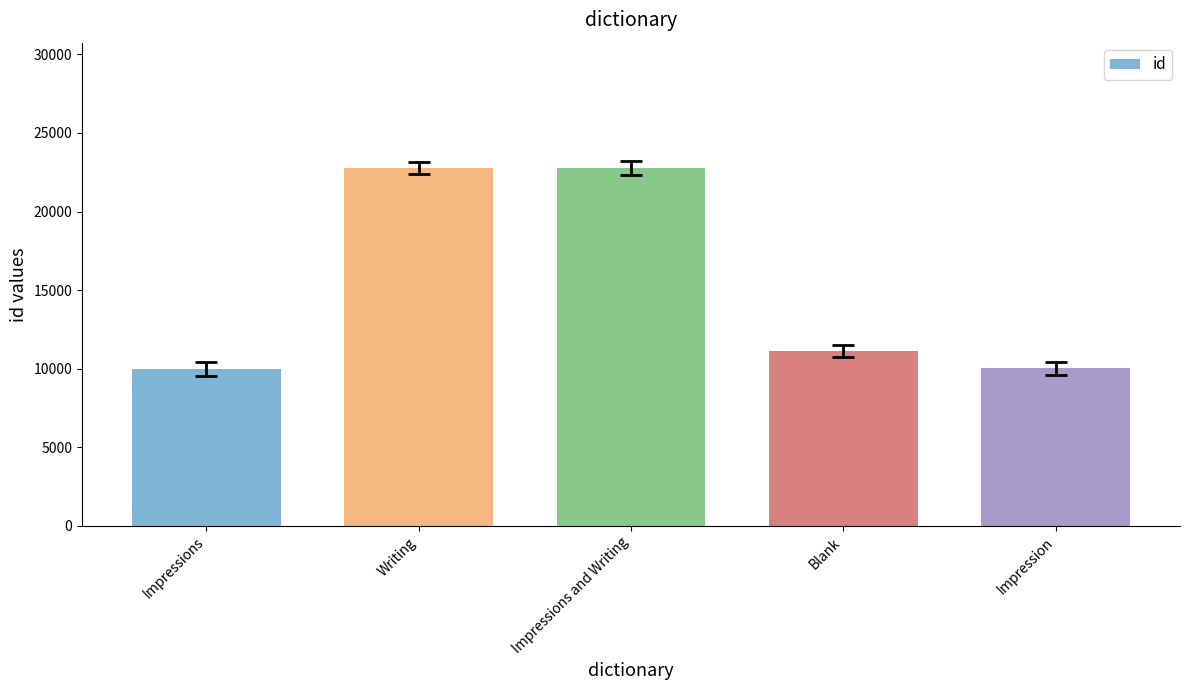

True or false: the data shows 22774 at Impressions and Writing.

True